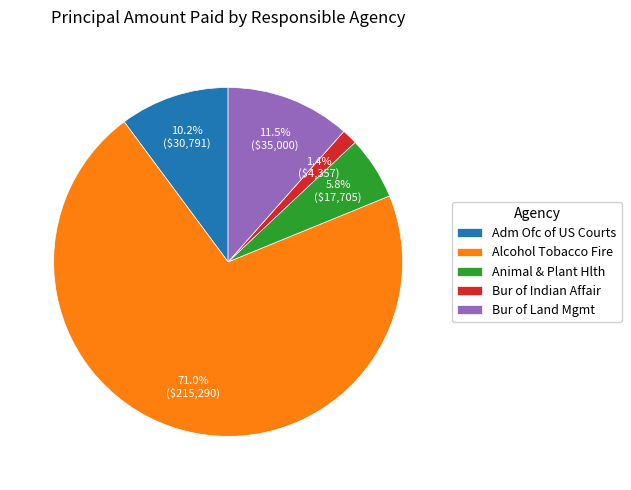

How much of the chart is everything except Bur of Indian Affair?

98.6%